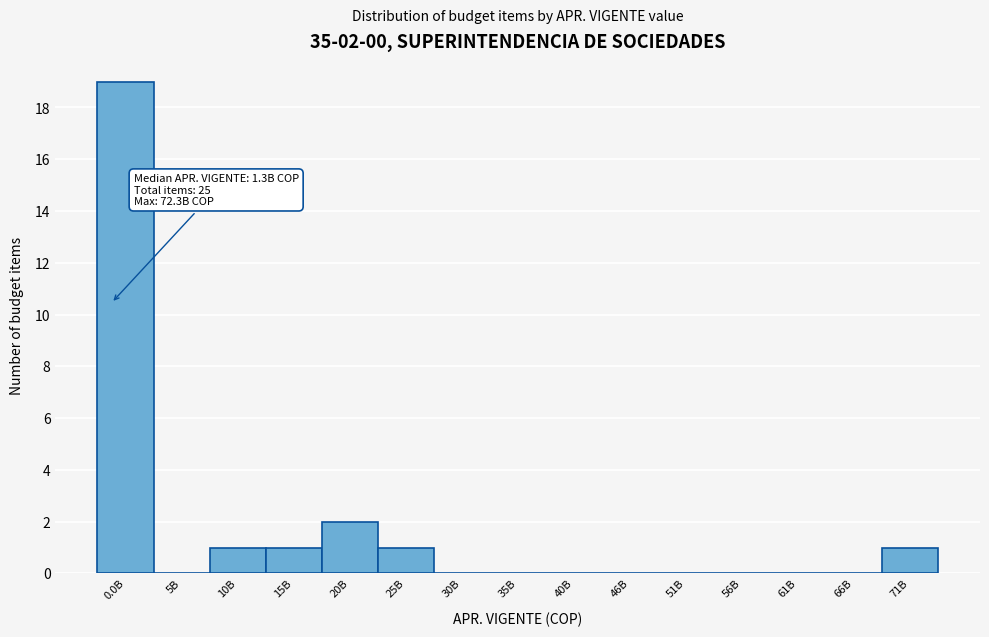

Reading right to left, transcribe all the data shown in this chart.

71B=1	66B=0	61B=0	56B=0	51B=0	46B=0	40B=0	35B=0	30B=0	25B=1	20B=2	15B=1	10B=1	5B=0	0.0B=19